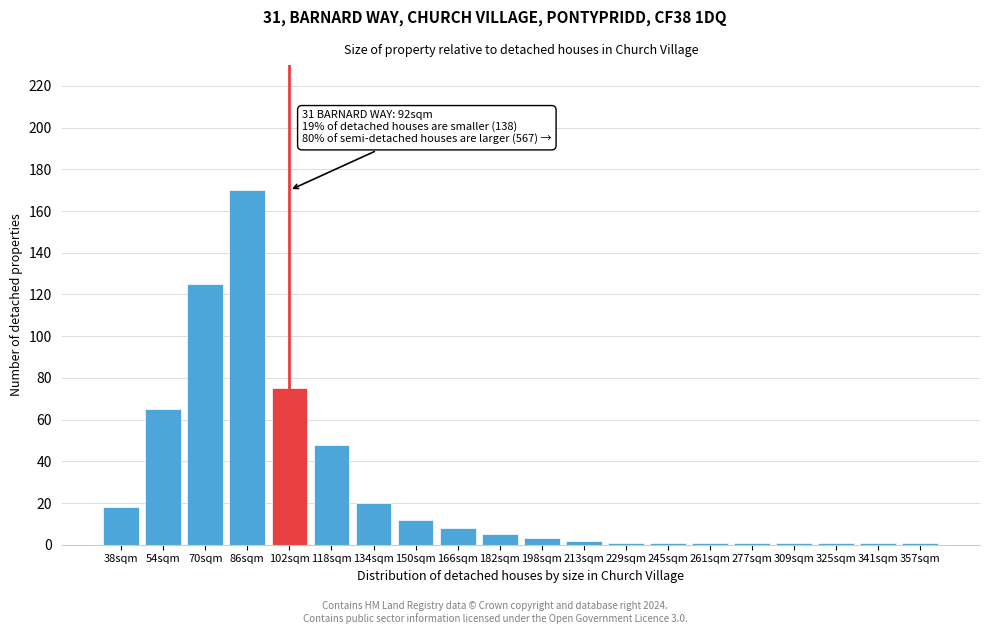

Reading left to right, list all the values displayed in this chart.

18	65	125	170	75	48	20	12	8	5	3	2	1	1	1	1	1	1	1	1